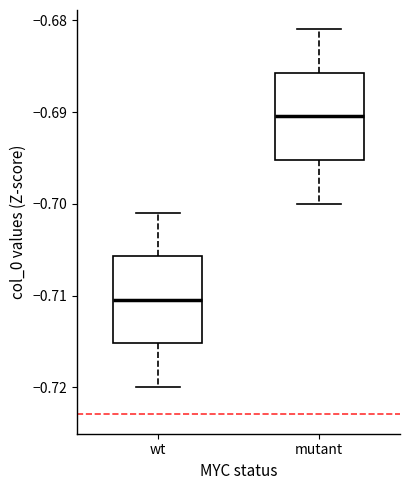

Where does the lower whisker of the box for wt end on the y-axis? The values are not printed on the chart, so give them approximately, as read against the axis.

-0.720